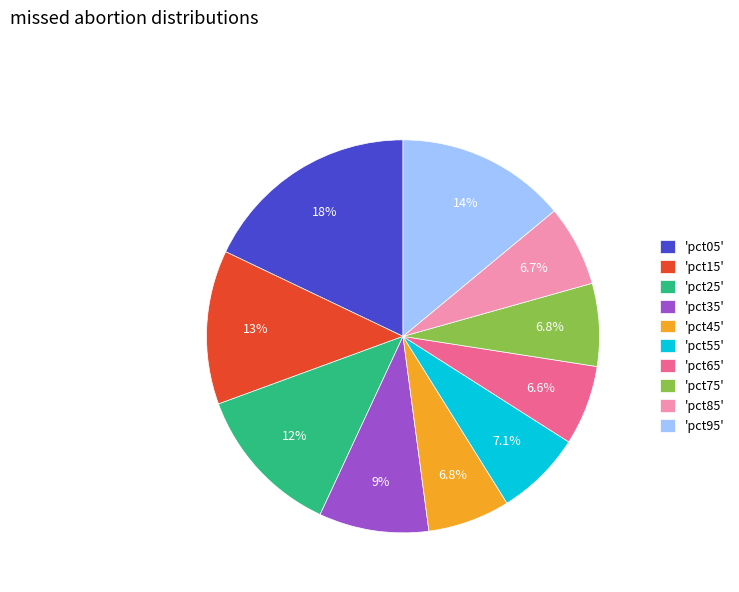

To the nearest percent, what is the average slice percentage?

10%